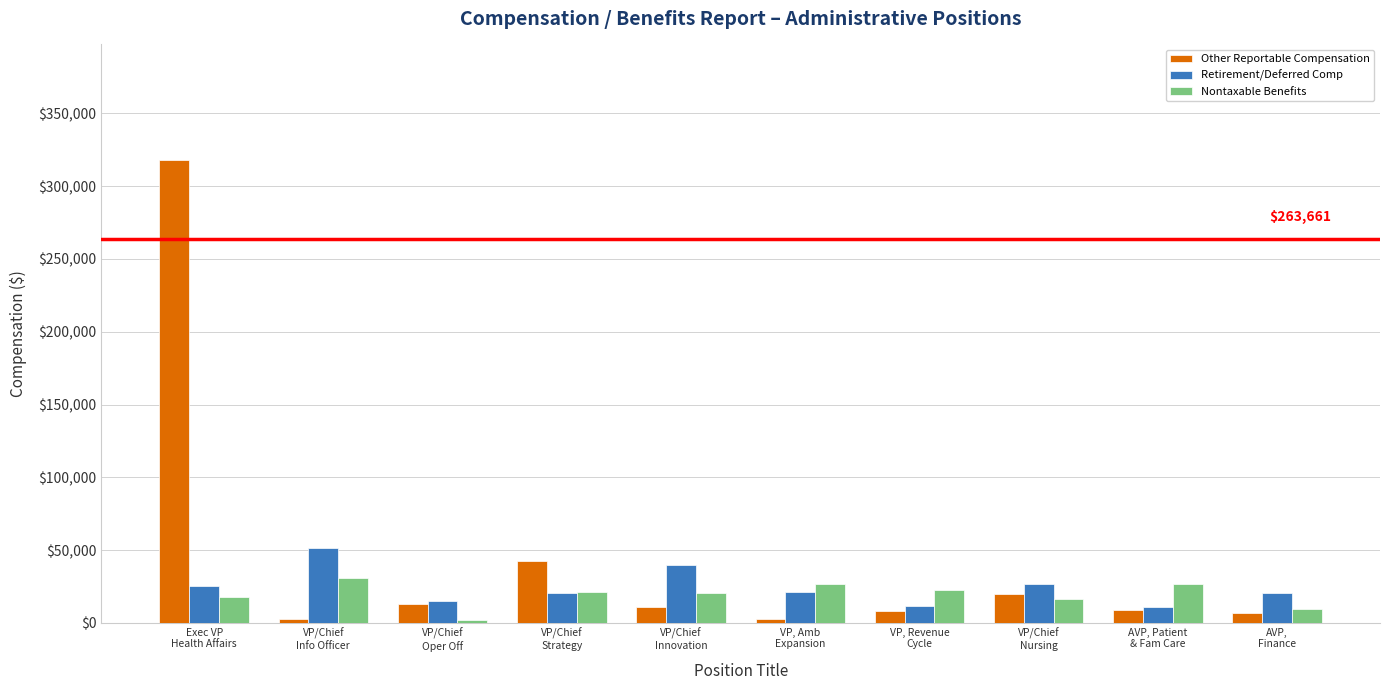

What is the total value across all series at VP/Chief
Oper Off?

29857.1